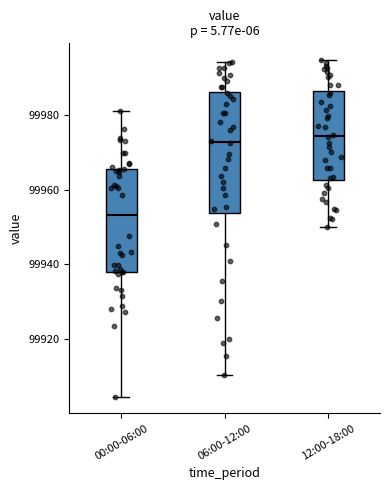

Reading left to right, read every box against the y-axis: the position of its median line, the range the box covers, and the ends of its whiskers. The values are not printed on the chart, so give them approximately, as read against the axis.

00:00-06:00: median 99954, box 99938 to 99966, whiskers 99904 to 99982
06:00-12:00: median 99972, box 99954 to 99986, whiskers 99910 to 99994
12:00-18:00: median 99974, box 99962 to 99986, whiskers 99950 to 99994